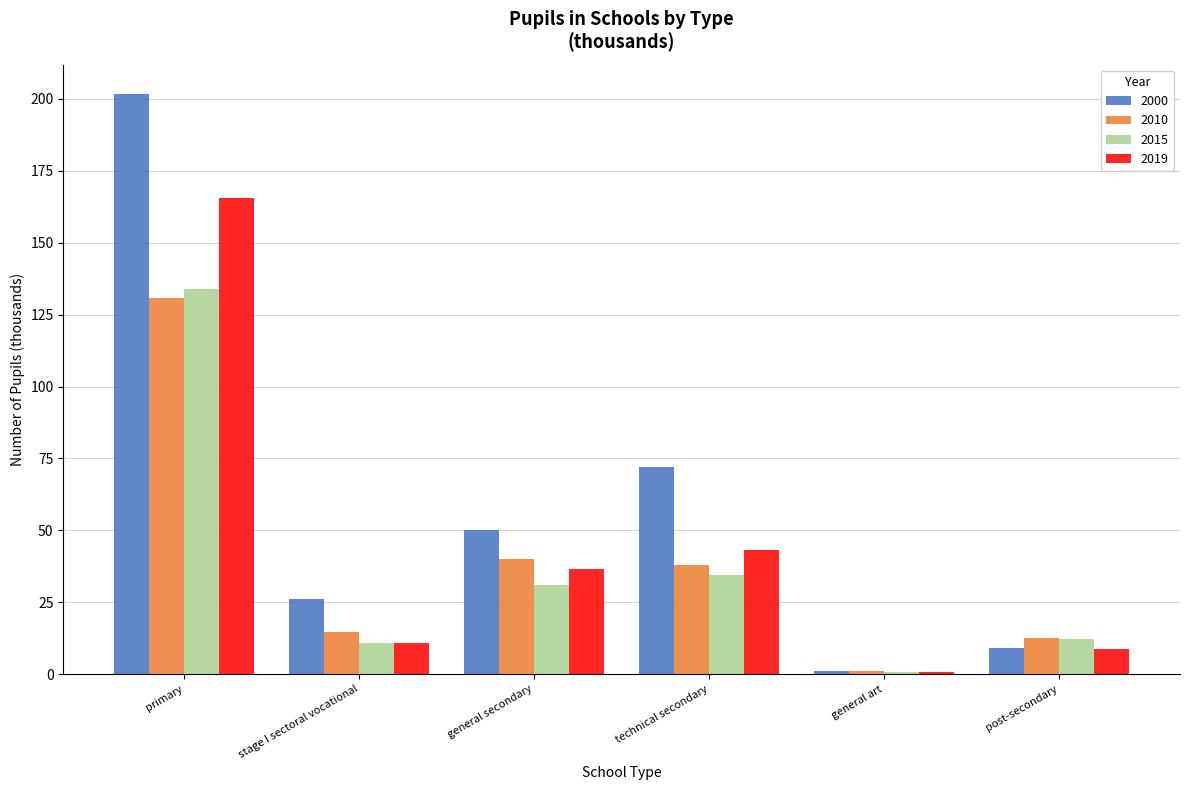

What is the difference between the 2000 values at technical secondary and post-secondary?

62.8